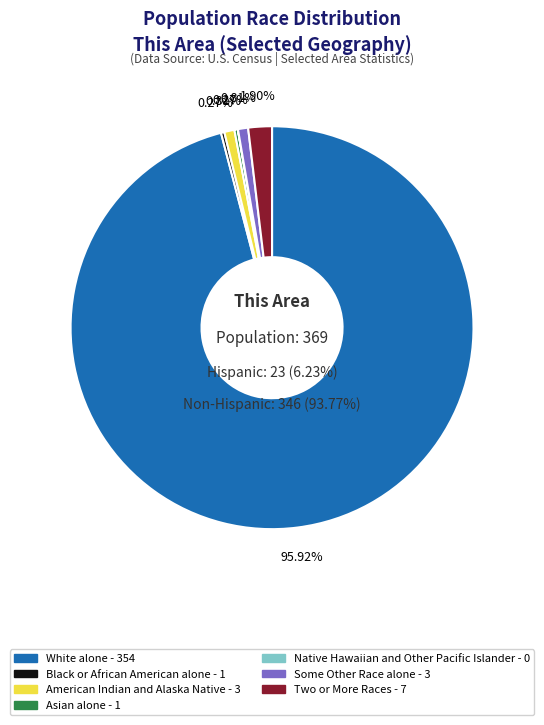

True or false: White alone accounts for 99% of the total.

False